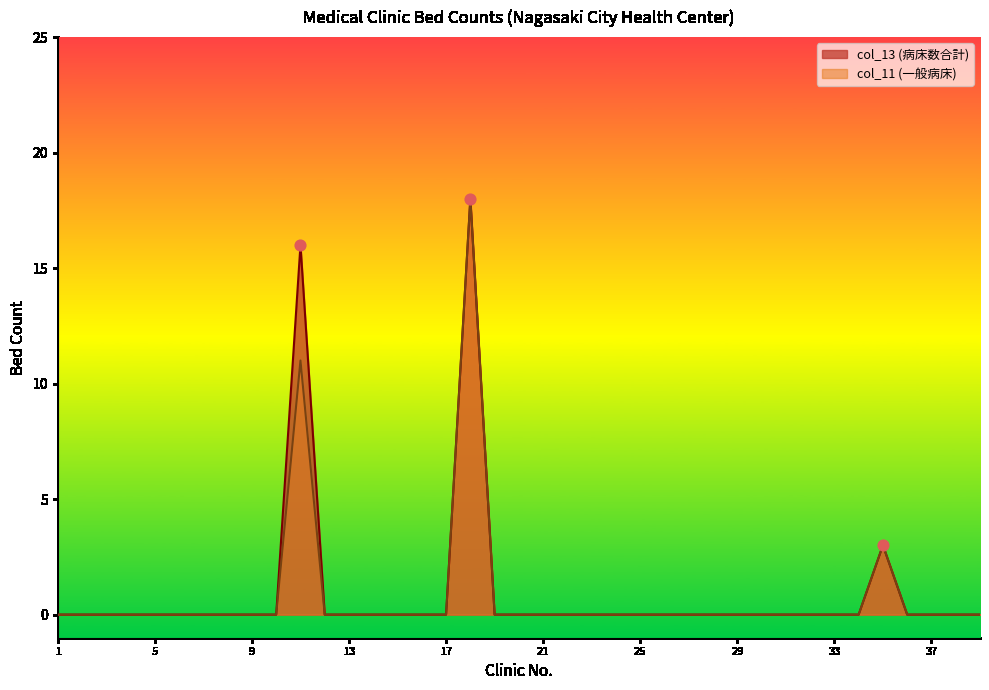

Which series has the largest Y range (max minus min)?

col_13